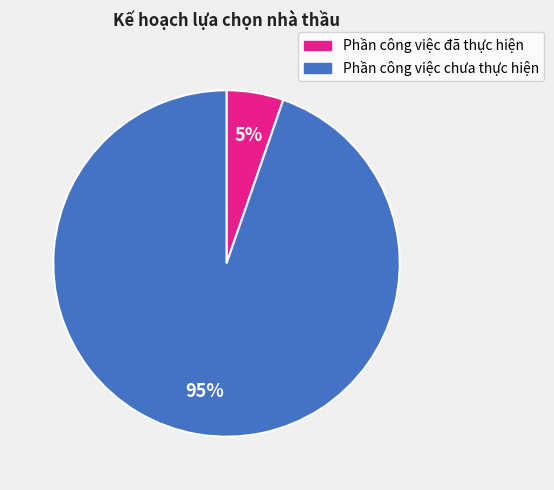

Combined, do Phần công việc chưa thực hiện and Phần công việc đã thực hiện account for over 50%?

Yes